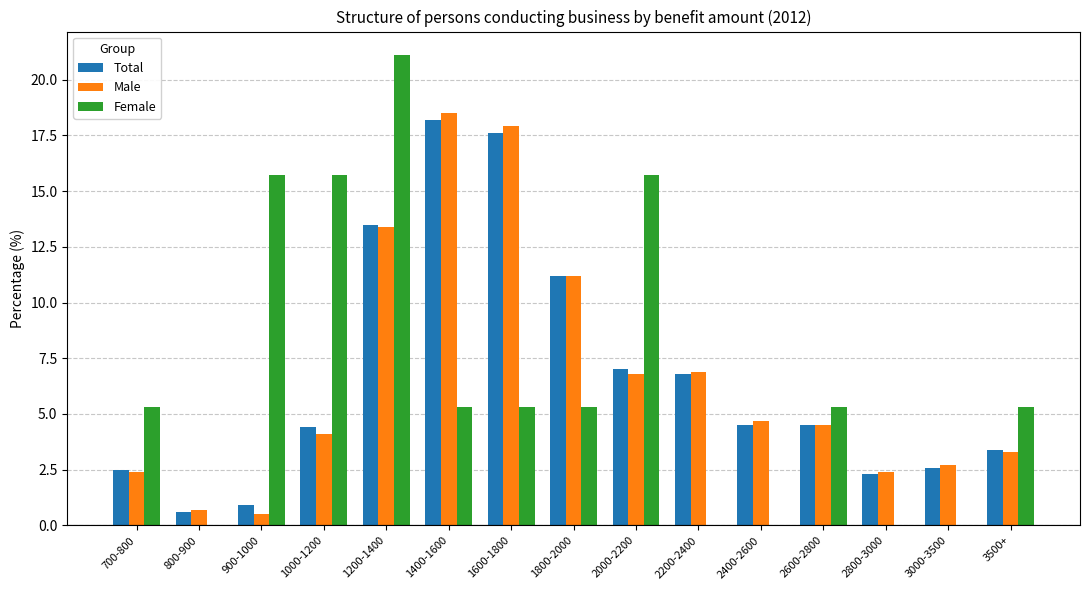

Is the value of Male at 1200-1400 greater than the value of Total at 700-800?

Yes